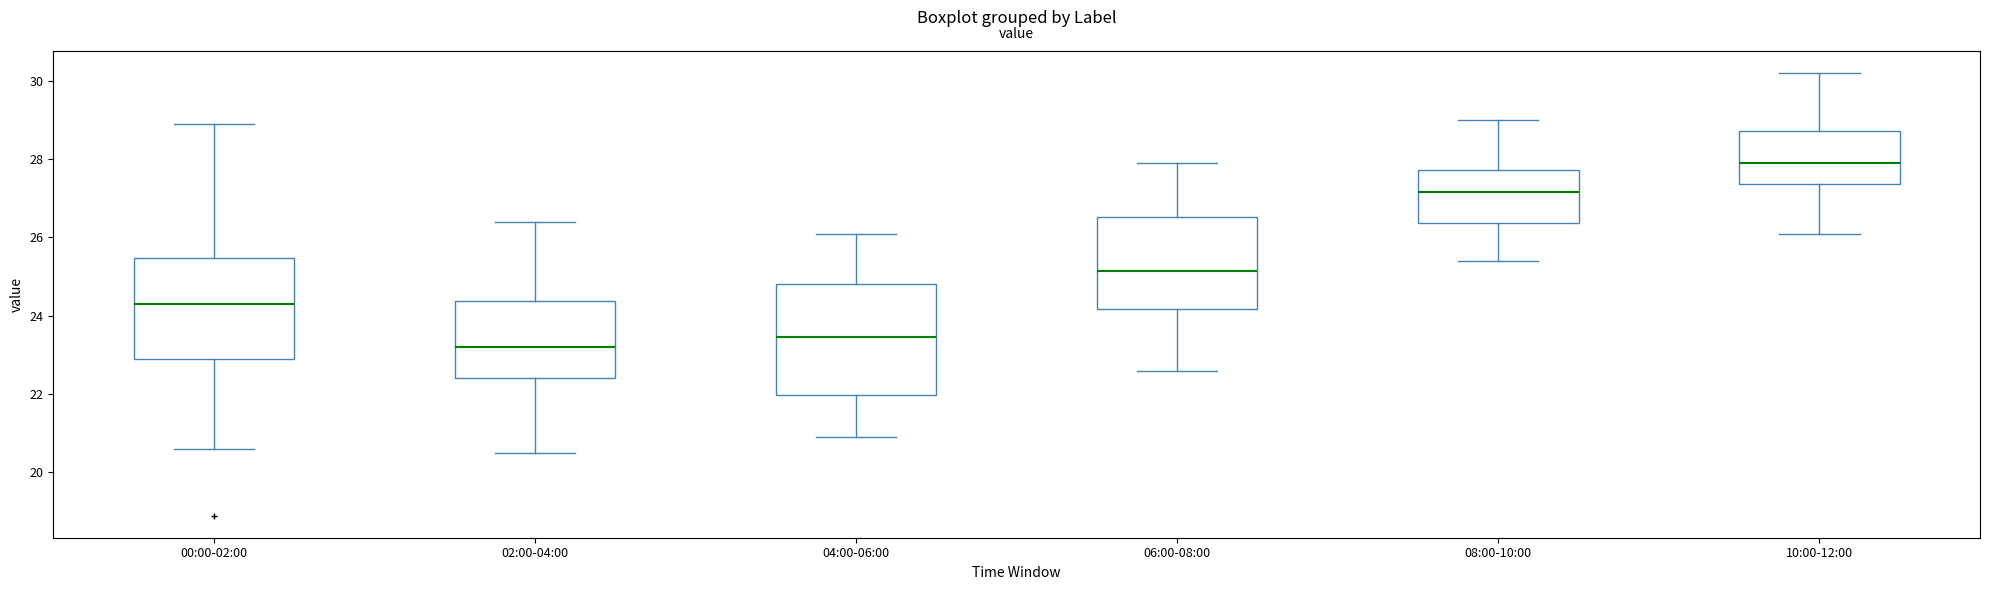

Reading left to right, transcribe this box plot: for each box, give where its median line is, the range the box spans, and where its two whiskers end, as read against the y-axis. The values are not printed on the chart, so give them approximately, as read against the axis.

00:00-02:00: median 24.4, box 23.0 to 25.4, whiskers 20.6 to 29.0
02:00-04:00: median 23.2, box 22.4 to 24.4, whiskers 20.6 to 26.4
04:00-06:00: median 23.4, box 22.0 to 24.8, whiskers 21.0 to 26.2
06:00-08:00: median 25.2, box 24.2 to 26.6, whiskers 22.6 to 28.0
08:00-10:00: median 27.2, box 26.4 to 27.8, whiskers 25.4 to 29.0
10:00-12:00: median 28.0, box 27.4 to 28.8, whiskers 26.2 to 30.2